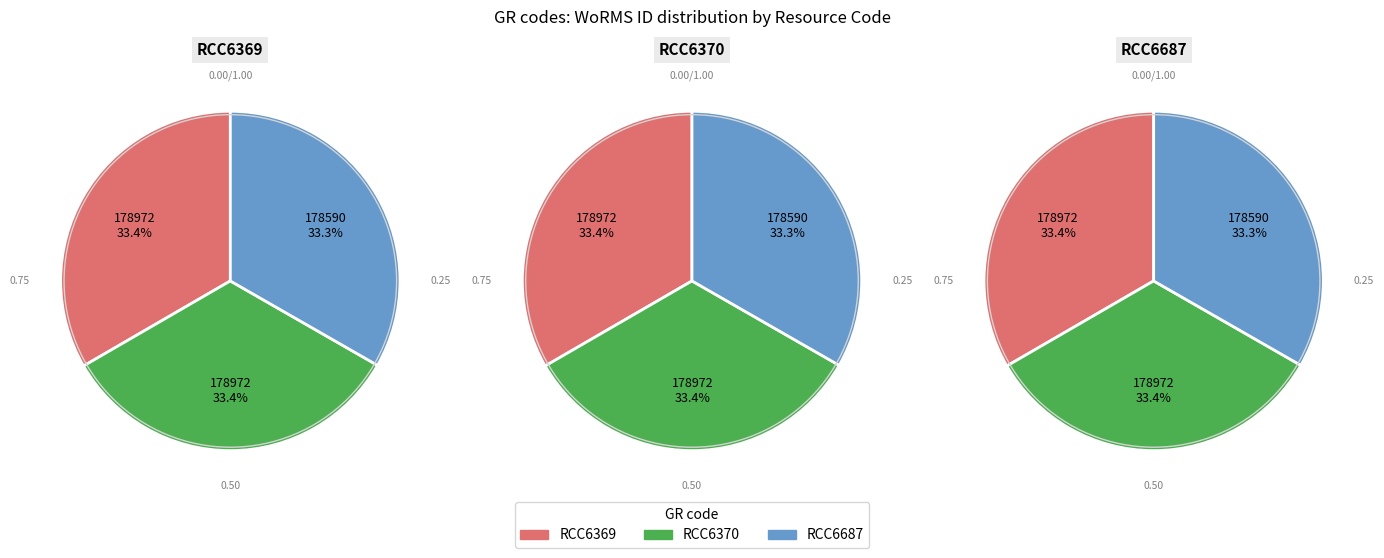

Which has a higher value, RCC6687 or RCC6369?

RCC6369